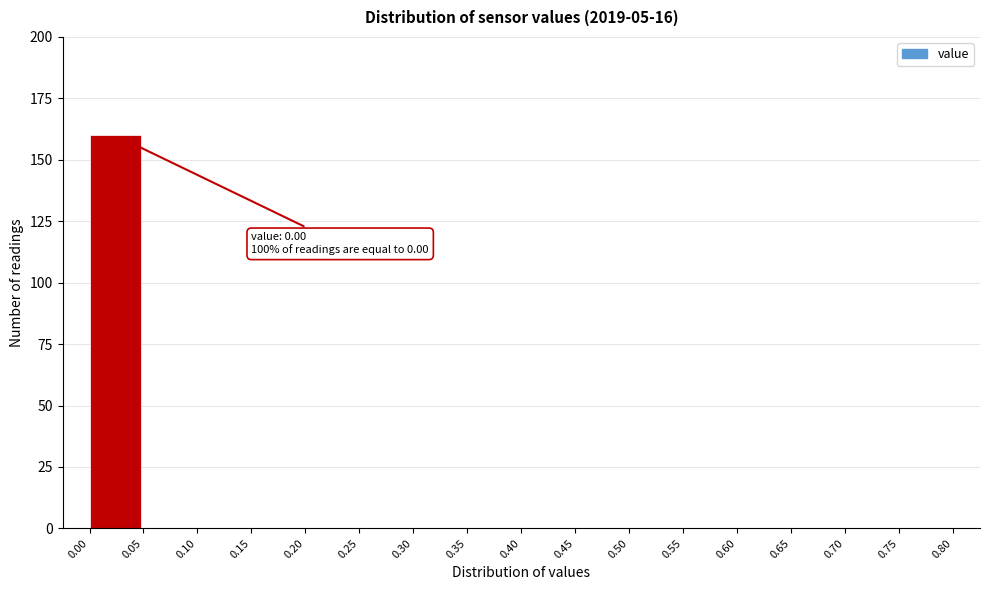

Over which range of the x-axis is the bar tallest?

0.00 to 0.05